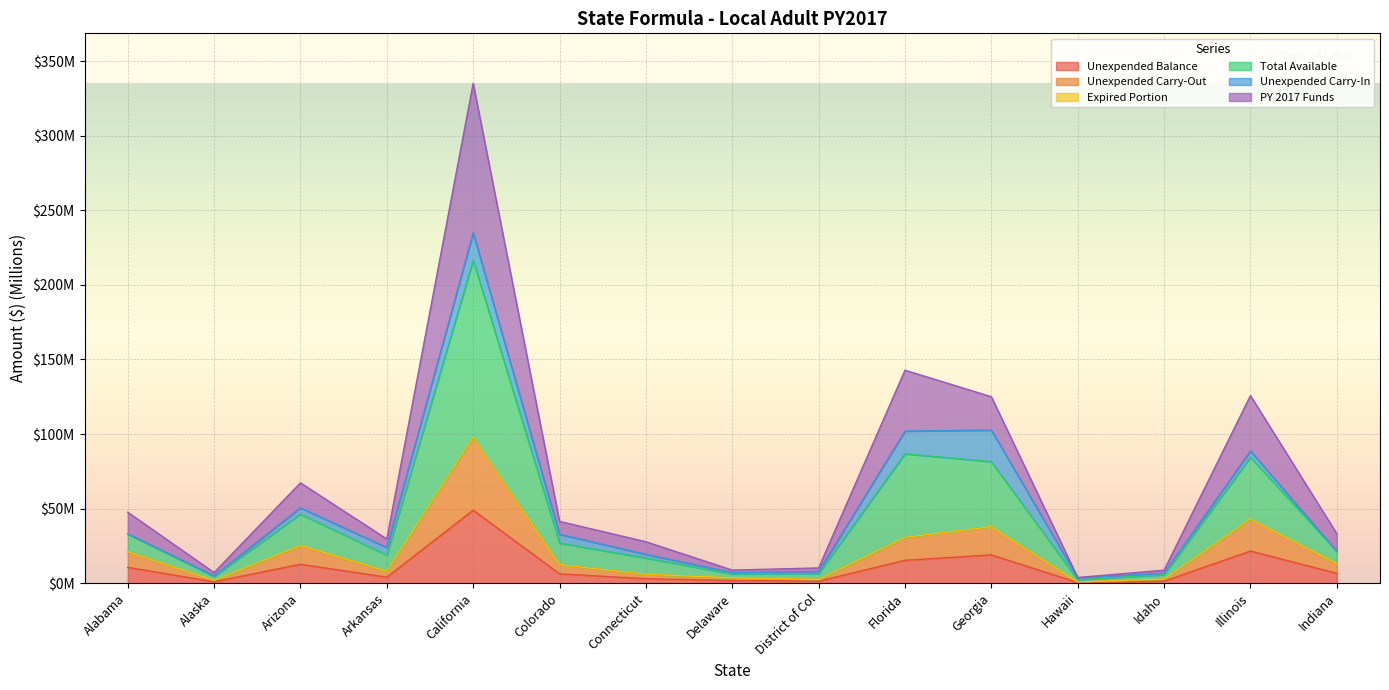

Rank the categories by Unexpended Balance value from lowest to highest.

Hawaii, Alaska, District of Col, Idaho, Delaware, Connecticut, Arkansas, Colorado, Indiana, Alabama, Arizona, Florida, Georgia, Illinois, California